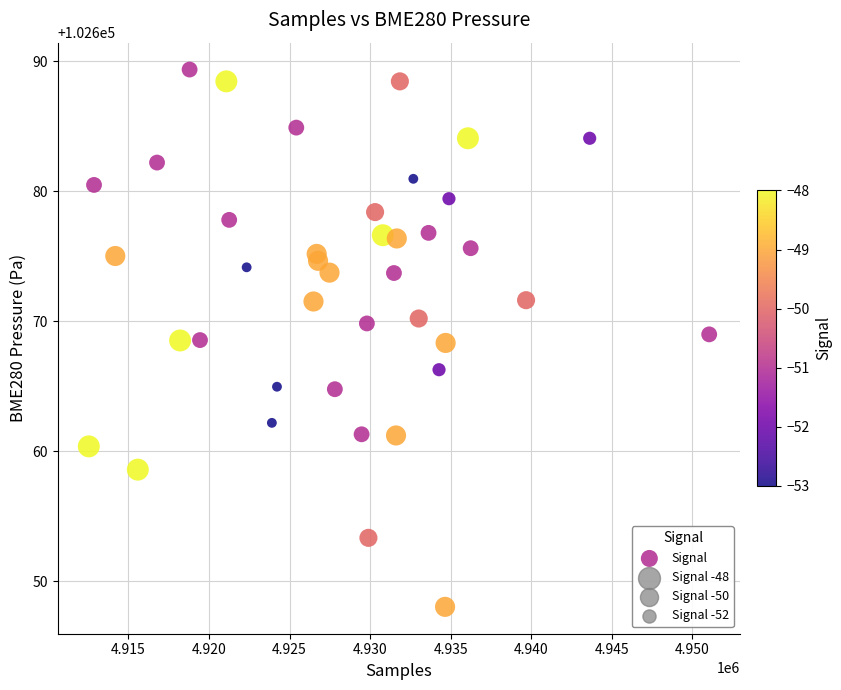

What is the range of X values (max minus min)?

38504.0